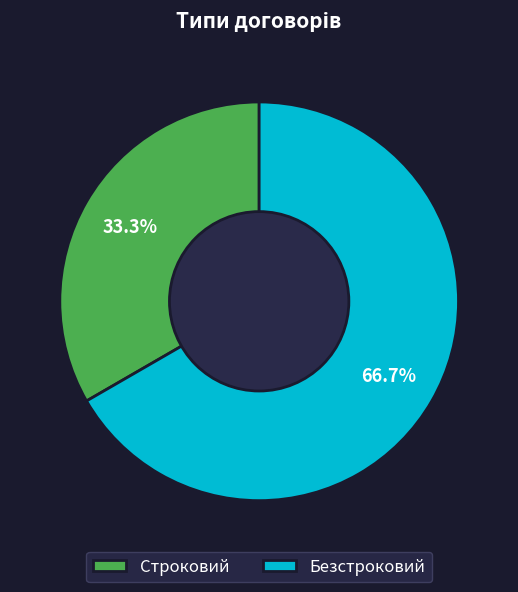

What is the ratio of the value at Безстроковий to the value at Строковий?

2.0